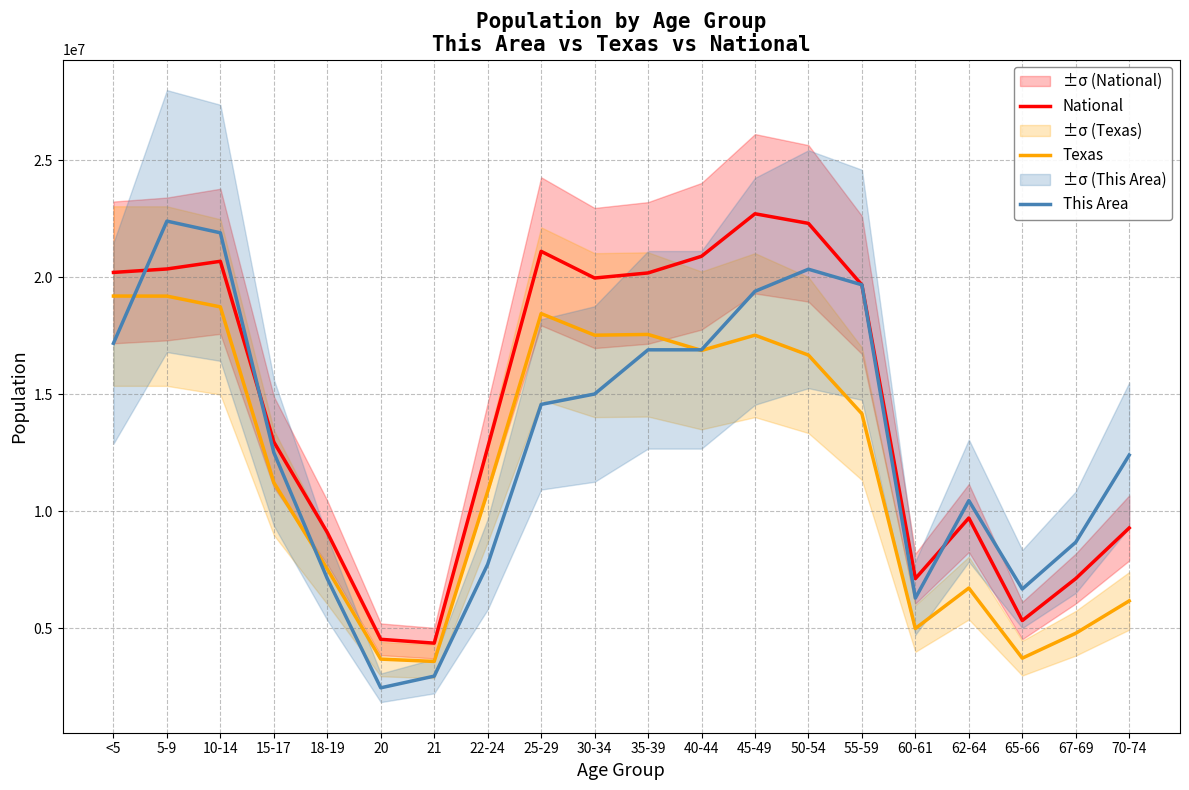

What is the label of the 12th point from the left?

40-44